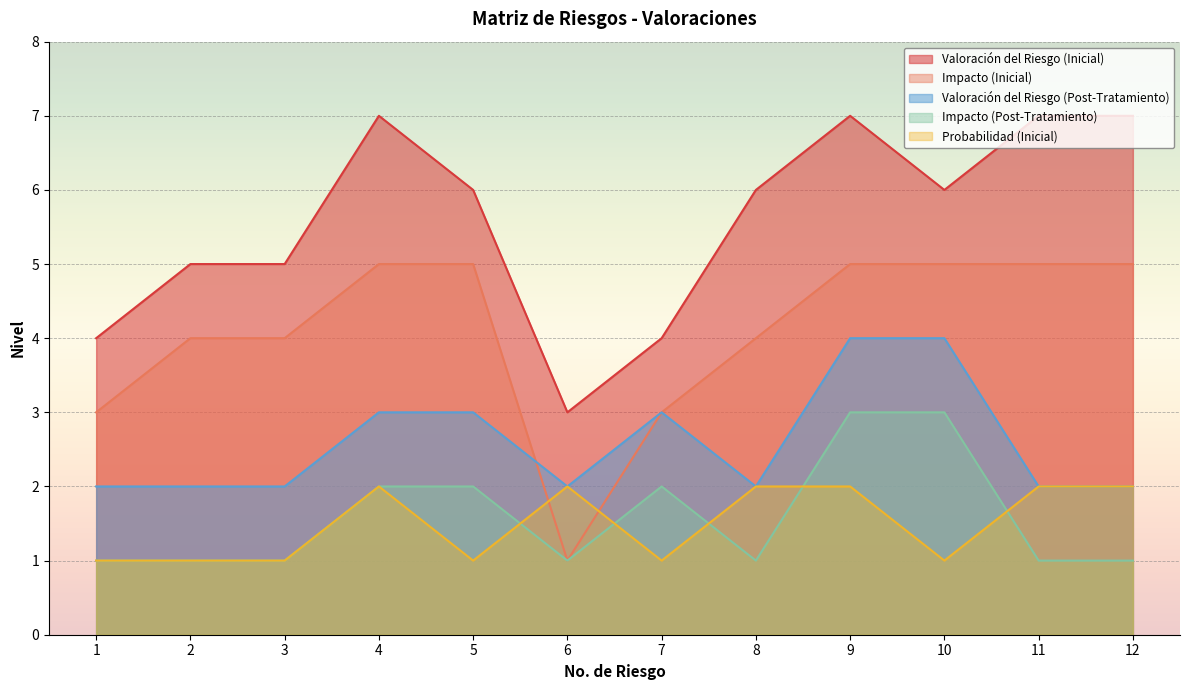

Which series has the widest spread of values?

Valoración del Riesgo (Inicial)